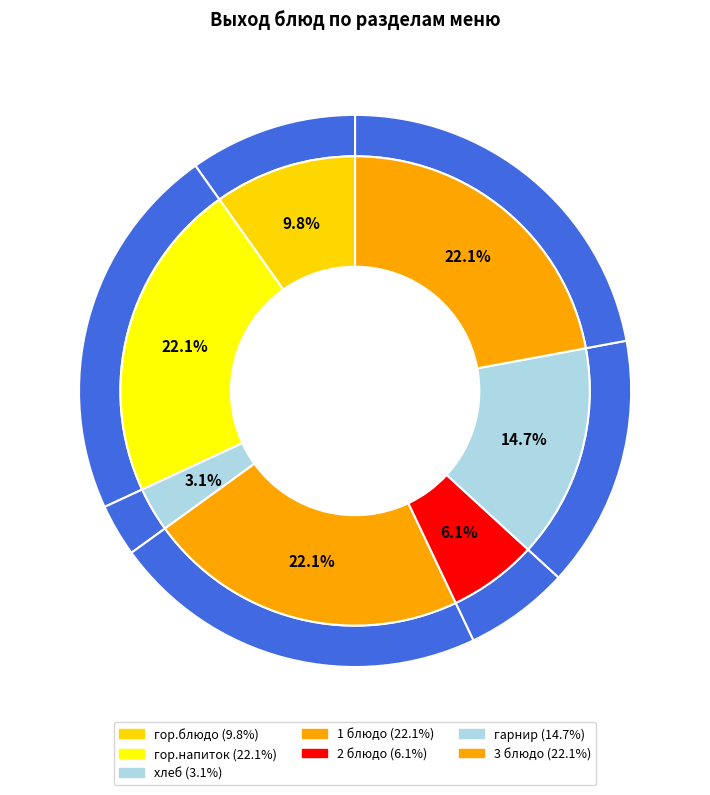

Count the number of slices in the pie.

7